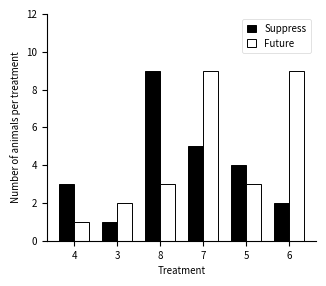

What are all the series names shown in the legend?

Suppress, Future